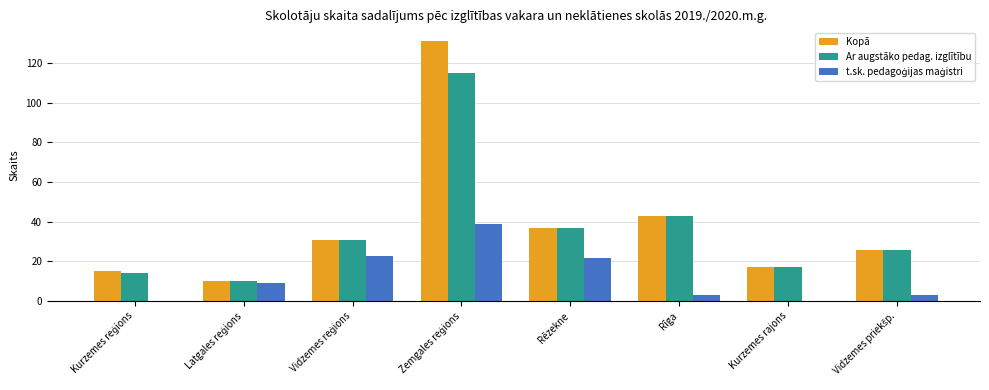

What is the sum of all Ar augstāko pedag. izglītību values?

293